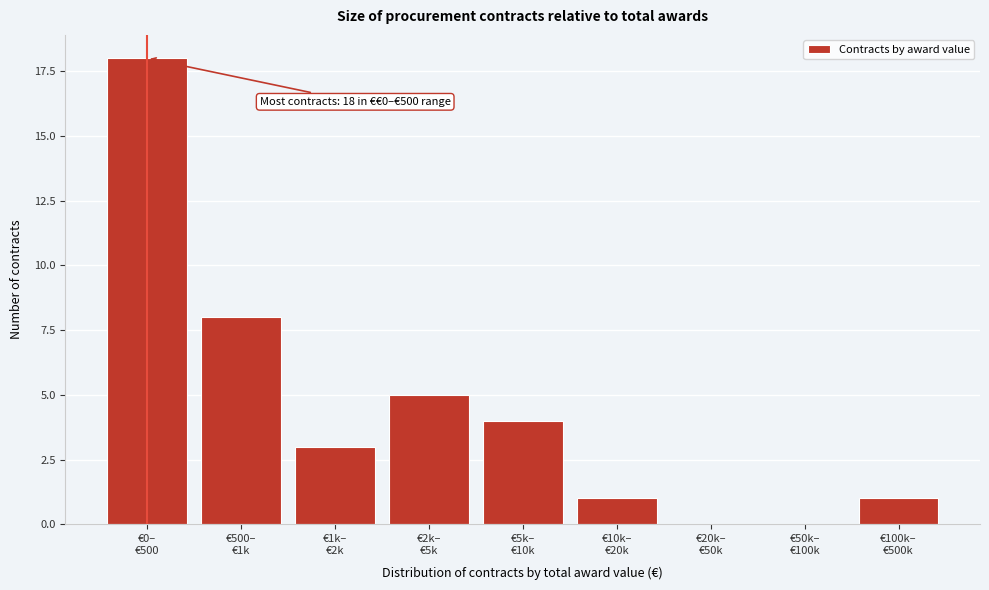

What is the greatest value displayed?

18